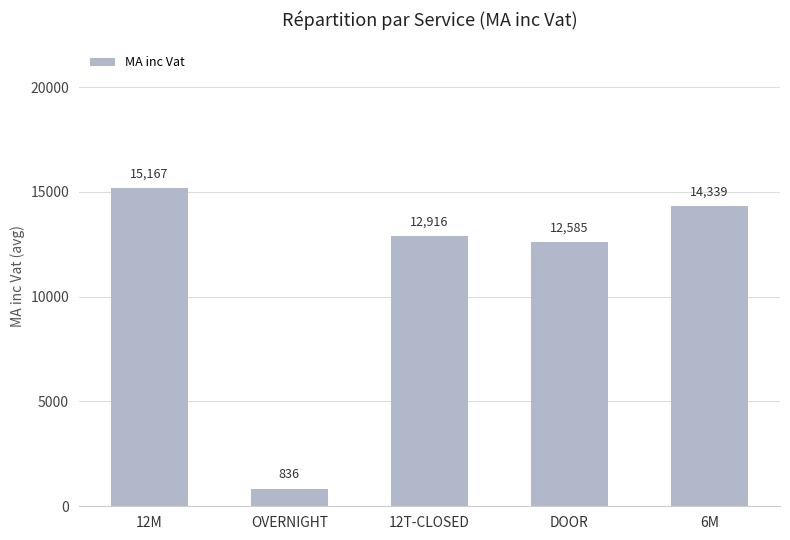

What is the value of the 2nd bar from the left?

836.2